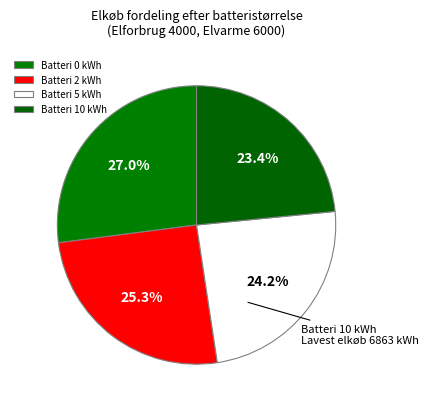

Which category has the smallest portion of the pie?

Batteri 10